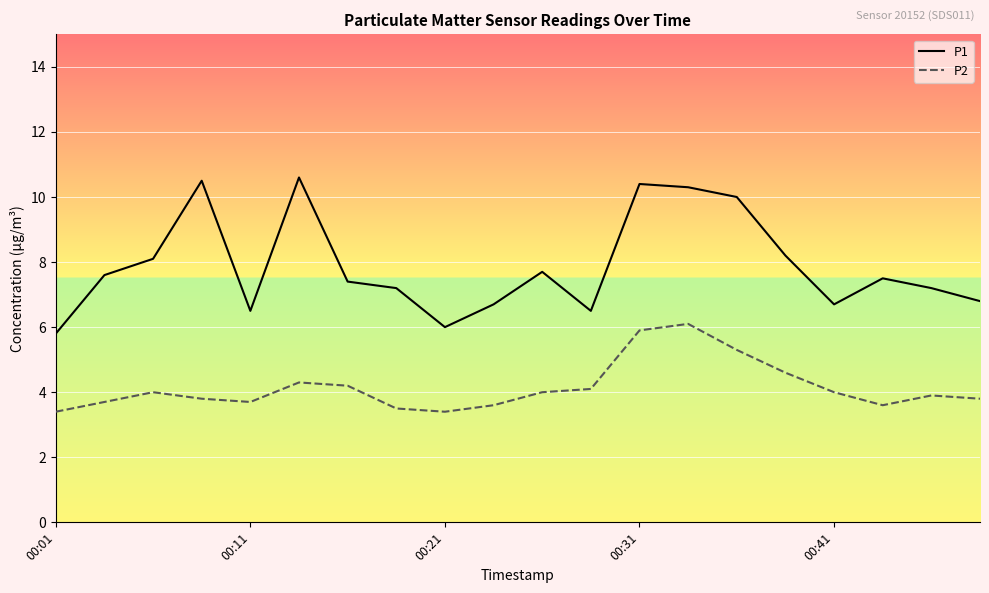

Does the chart have visible grid lines?

Yes